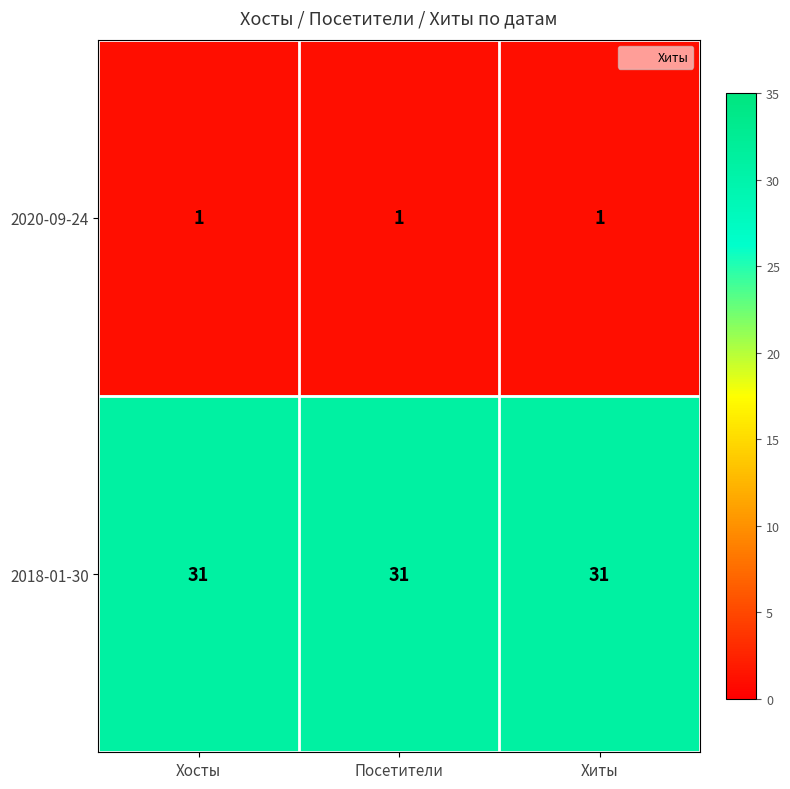

What is the difference between the highest and lowest values at Хосты?

30